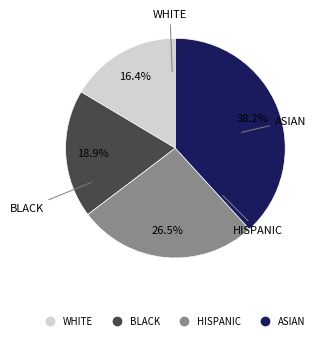

Is there any slice that represents more than half of the pie?

No